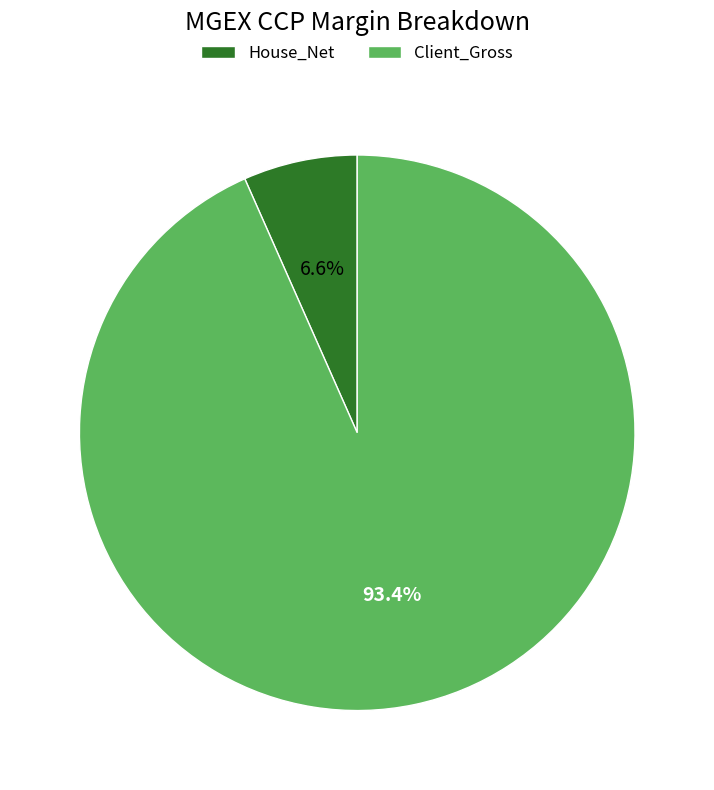

Is it true that House_Net is 7% of the pie?

True